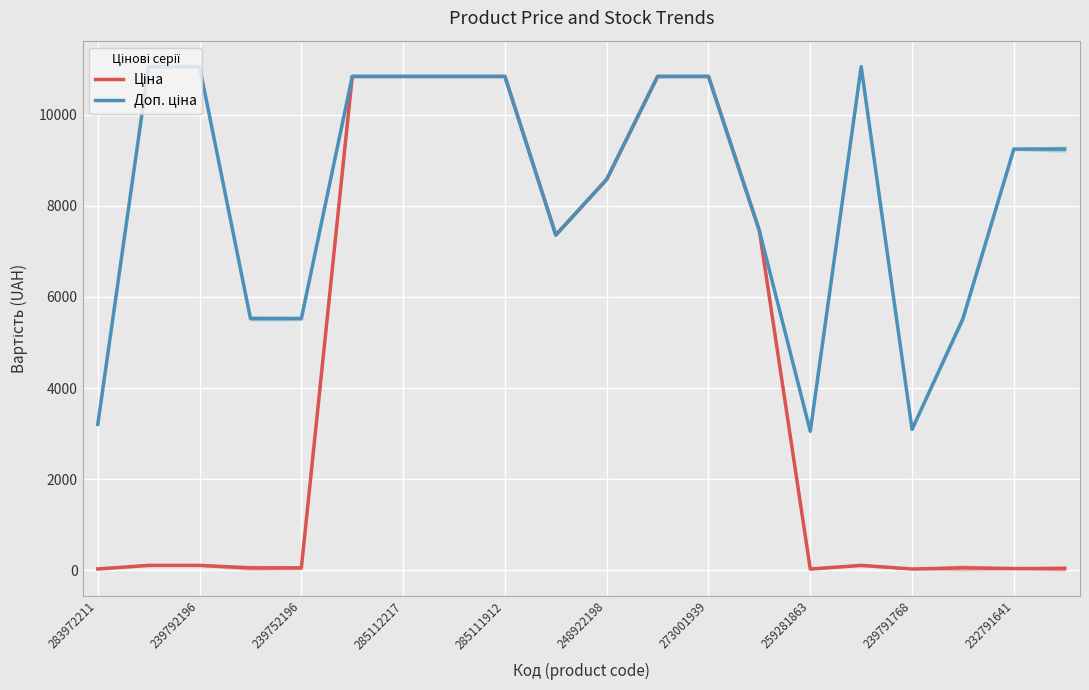

Does the chart display data point markers on the line(s)?

No